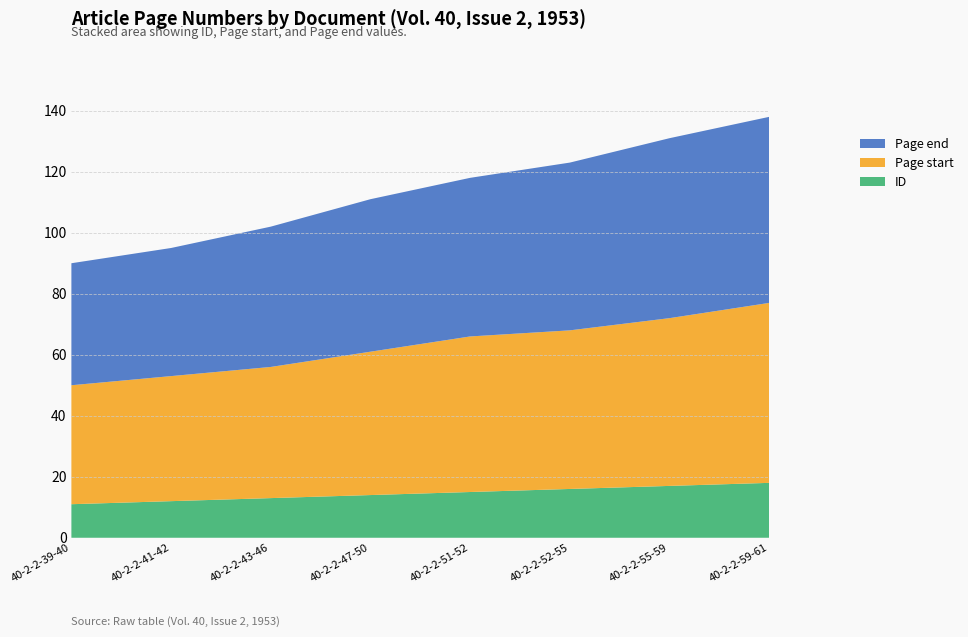

Reading left to right, list all the values displayed in this chart.

ID: 40-2-2-39-40=11	40-2-2-41-42=12	40-2-2-43-46=13	40-2-2-47-50=14	40-2-2-51-52=15	40-2-2-52-55=16	40-2-2-55-59=17	40-2-2-59-61=18
Page start: 40-2-2-39-40=39	40-2-2-41-42=41	40-2-2-43-46=43	40-2-2-47-50=47	40-2-2-51-52=51	40-2-2-52-55=52	40-2-2-55-59=55	40-2-2-59-61=59
Page end: 40-2-2-39-40=40	40-2-2-41-42=42	40-2-2-43-46=46	40-2-2-47-50=50	40-2-2-51-52=52	40-2-2-52-55=55	40-2-2-55-59=59	40-2-2-59-61=61